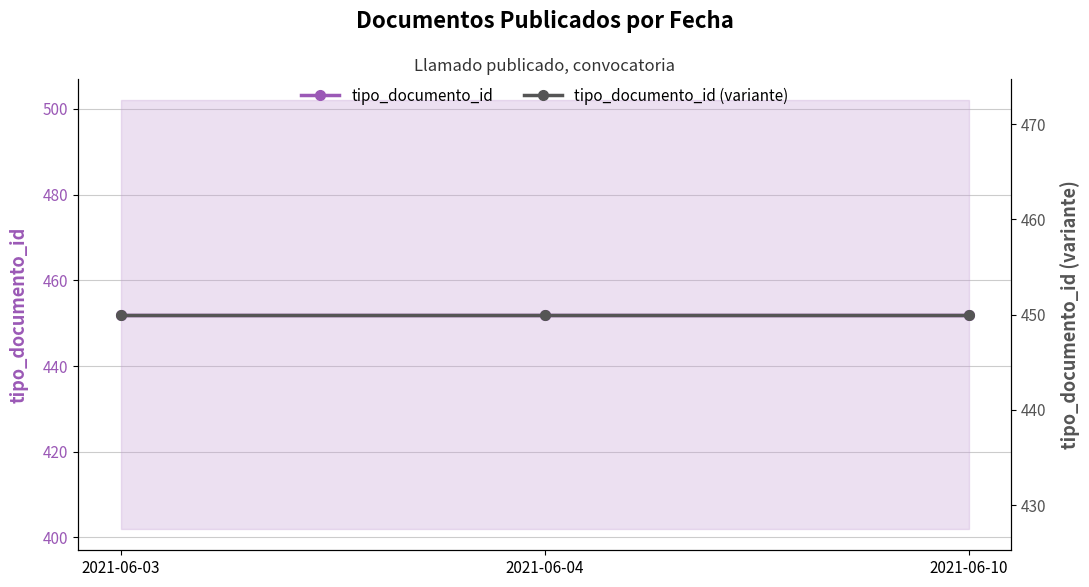

Which series has the largest range (max minus min)?

tipo_documento_id